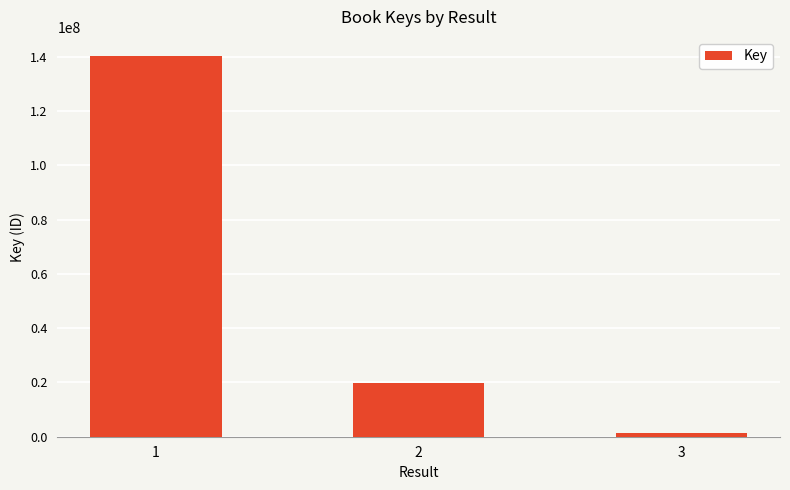

Is it true that the value at 1 is 214490959?

False